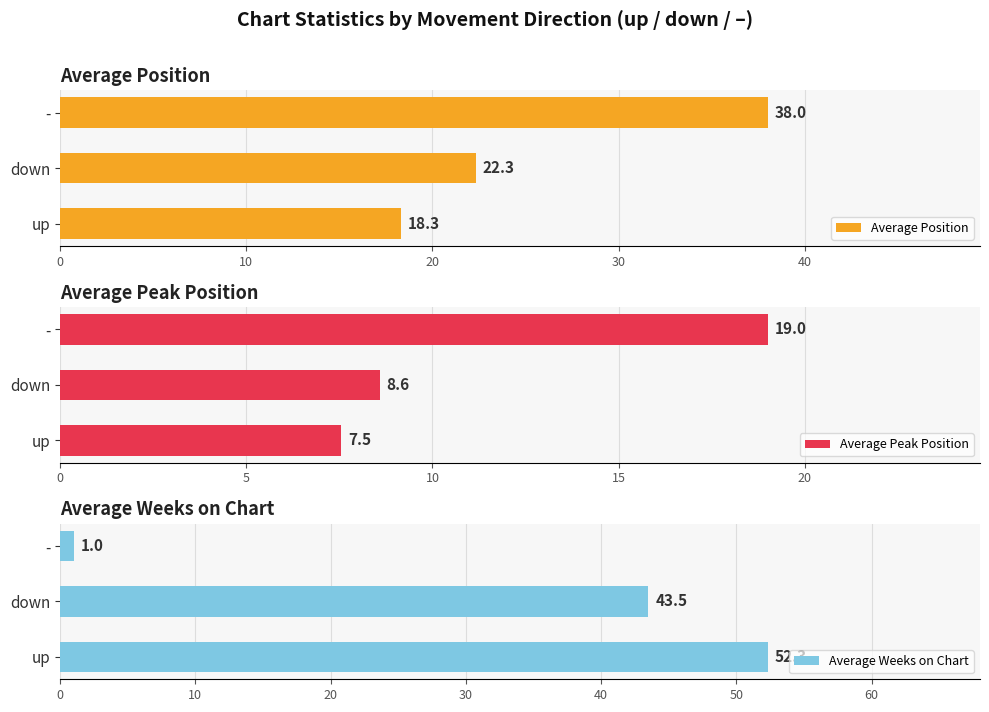

How many data points does each series have?

3